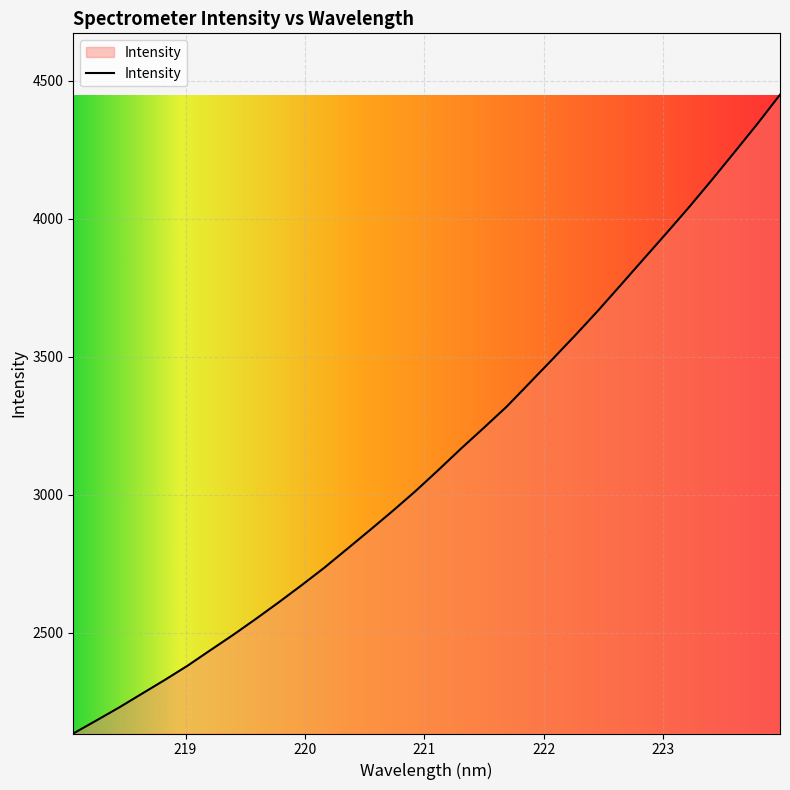

How many lines are shown in the chart?

1